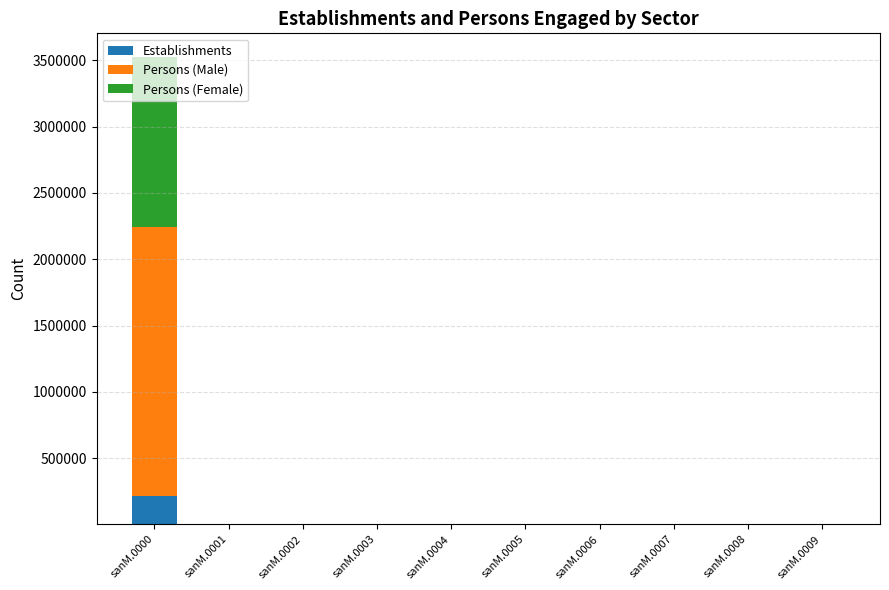

At which category is the sum across all series the highest?

sanM.0000